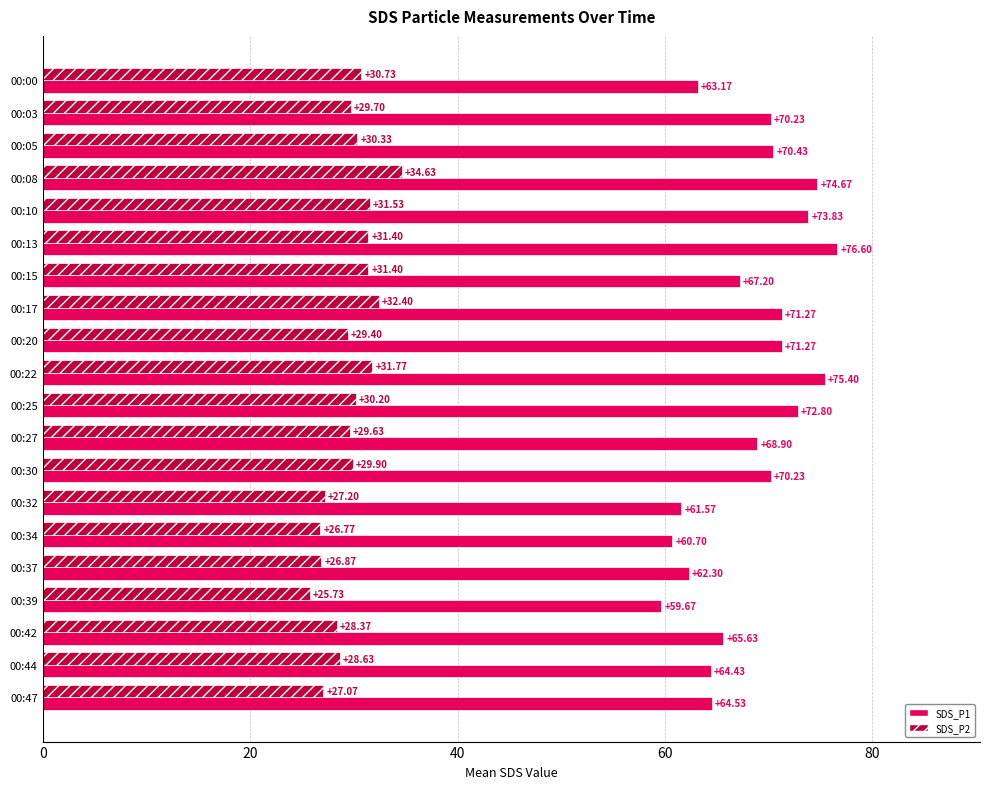

At which category is the sum across all series the highest?

00:08